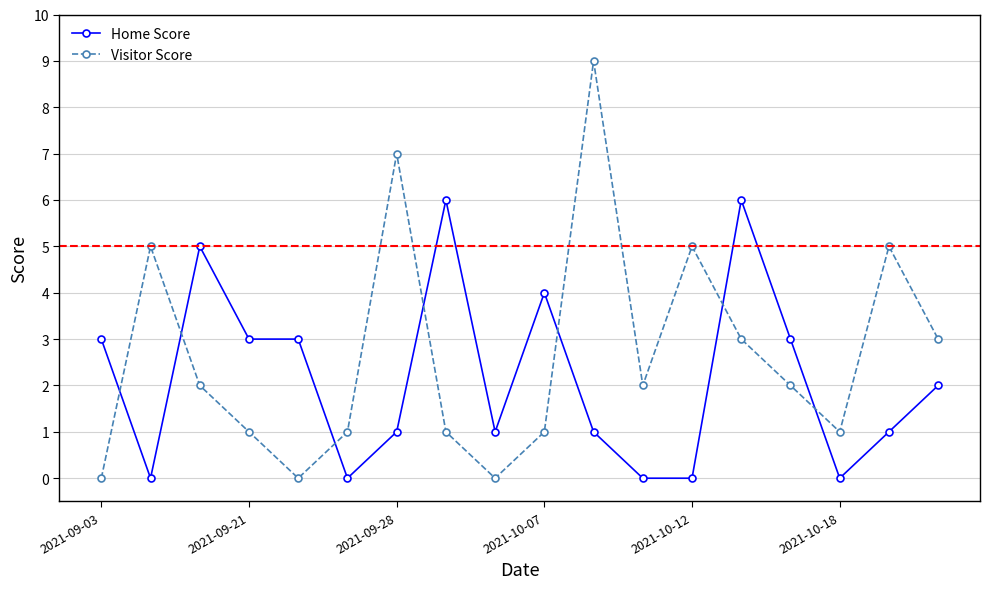

What are all the series names shown in the legend?

Home Score, Visitor Score